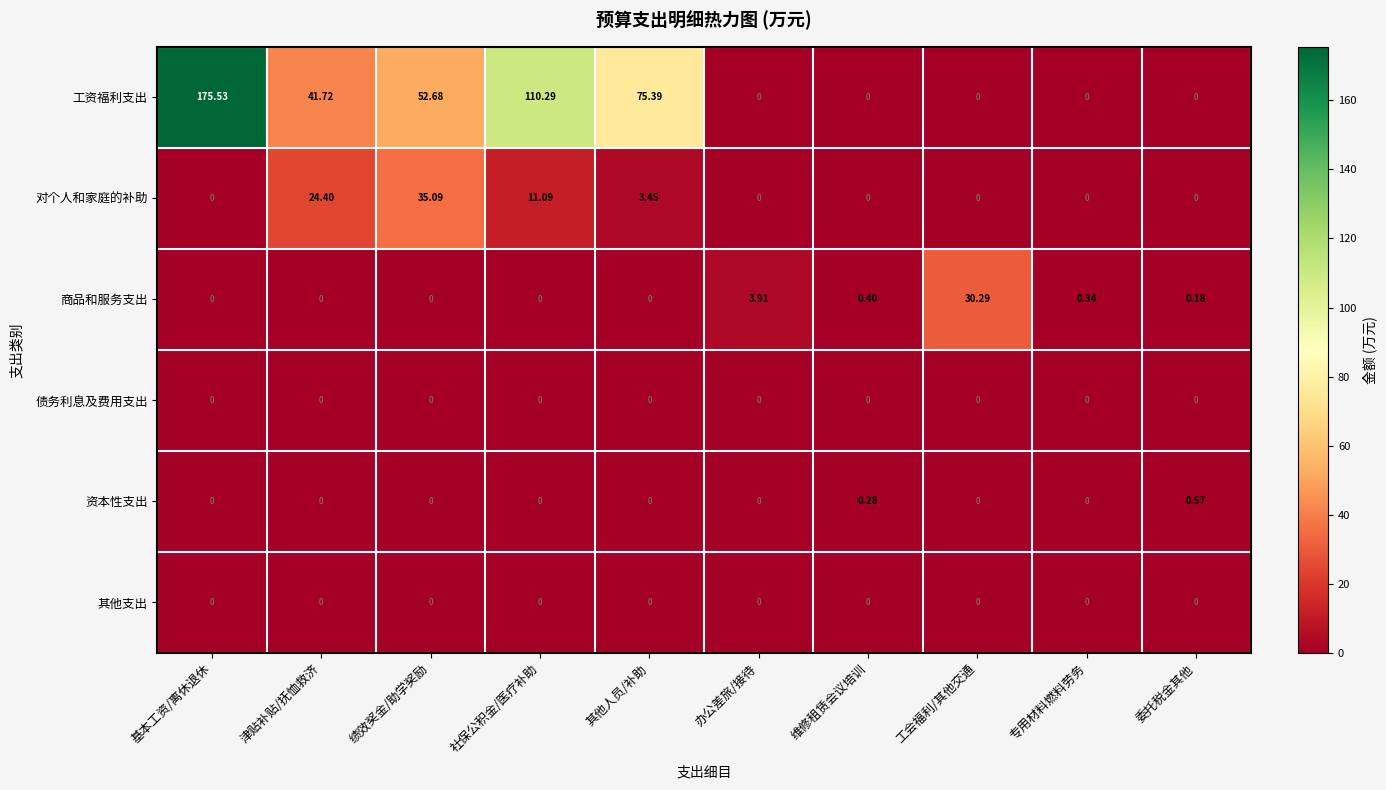

Between 社保公积金/医疗补助 and 委托税金其他, which series saw the biggest shift?

工资福利支出